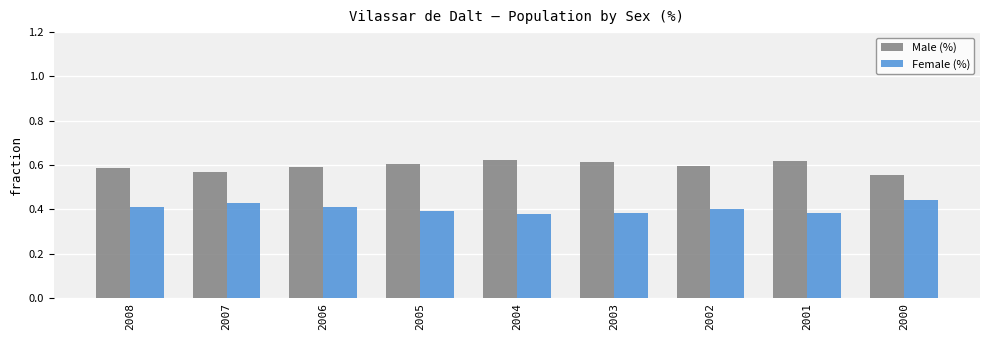

What is the sum of the Female (%) values at 2001 and 2004?

0.8